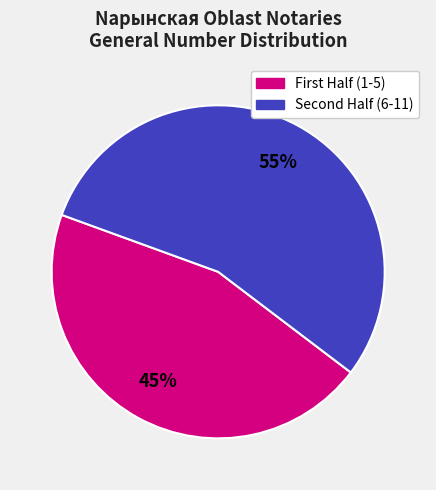

Is there a majority slice in this chart?

Yes